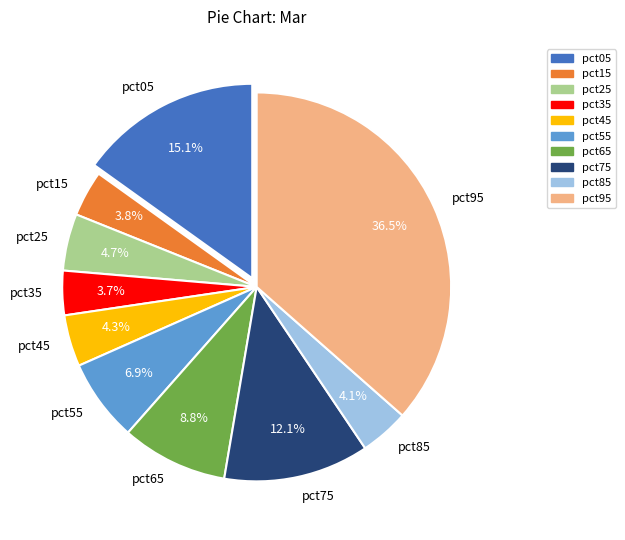

To the nearest percent, what is the difference between the largest and smallest slice percentages?

33%